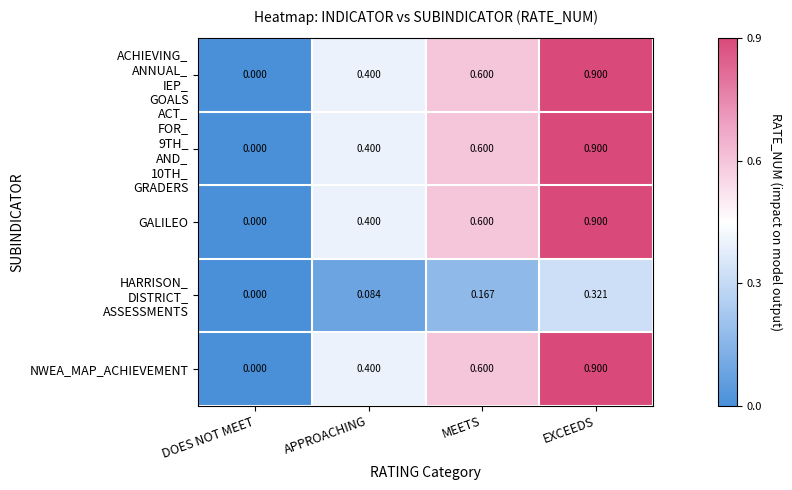

At which category is the sum across all series the highest?

EXCEEDS